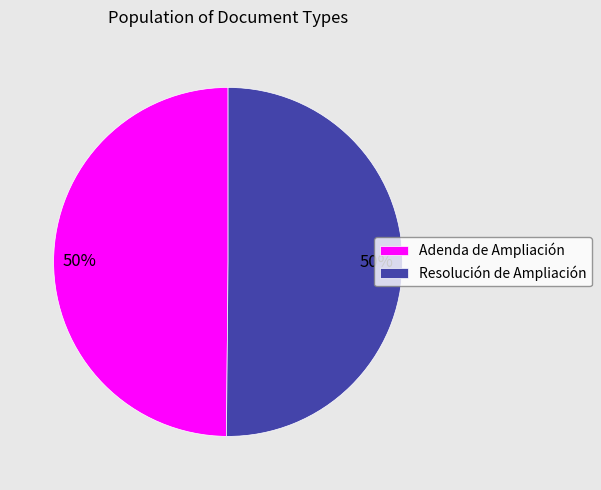

True or false: Adenda de Ampliación accounts for 50% of the total.

True